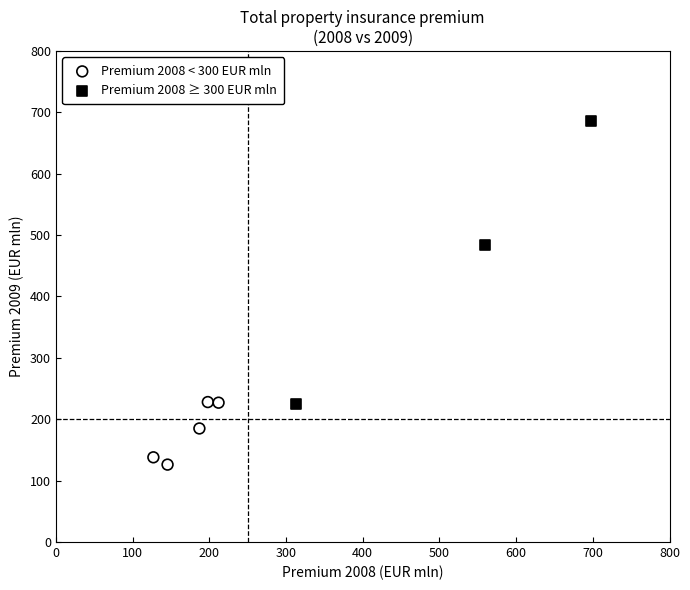

What are all the series names shown in the legend?

Premium 2008 < 300 EUR mln, Premium 2008 ≥ 300 EUR mln